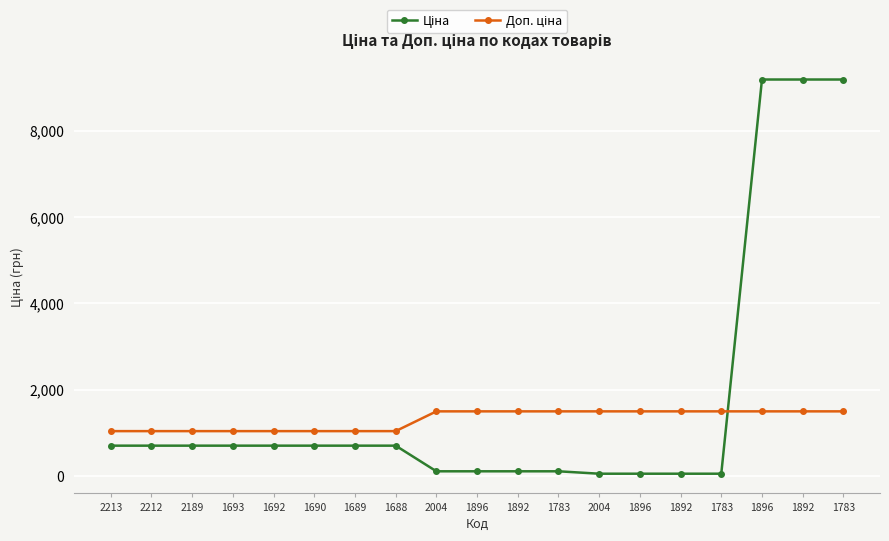

Which label corresponds to the largest value in the chart?

1896